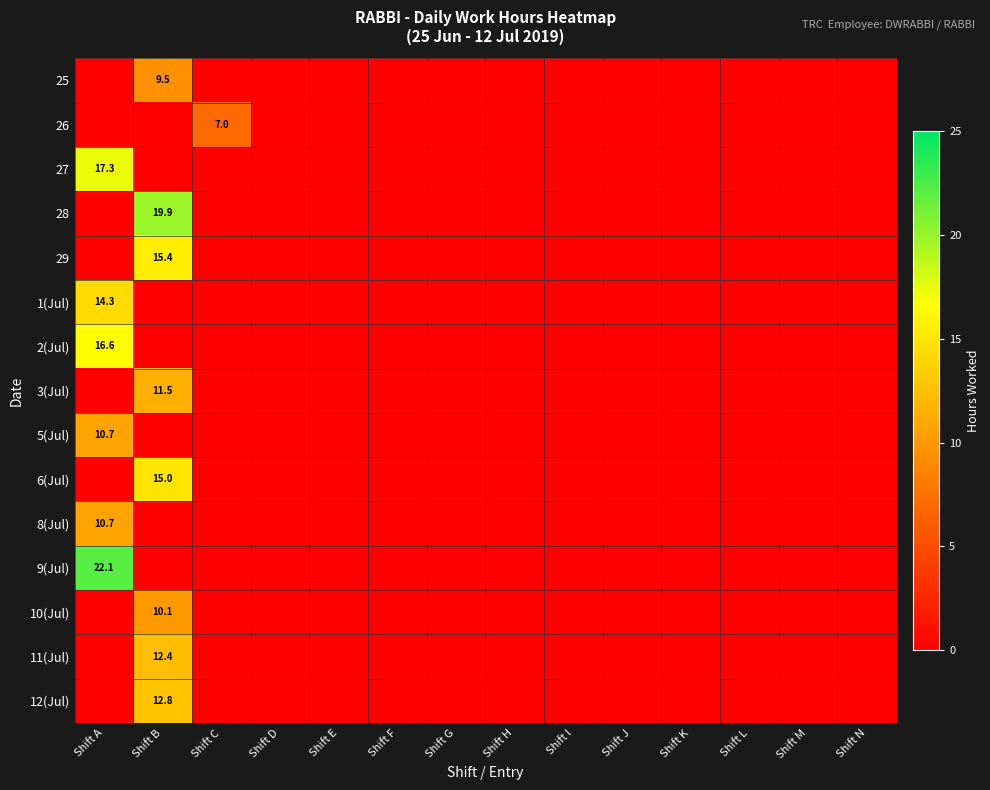

Which label corresponds to the smallest value in the chart?

Shift A